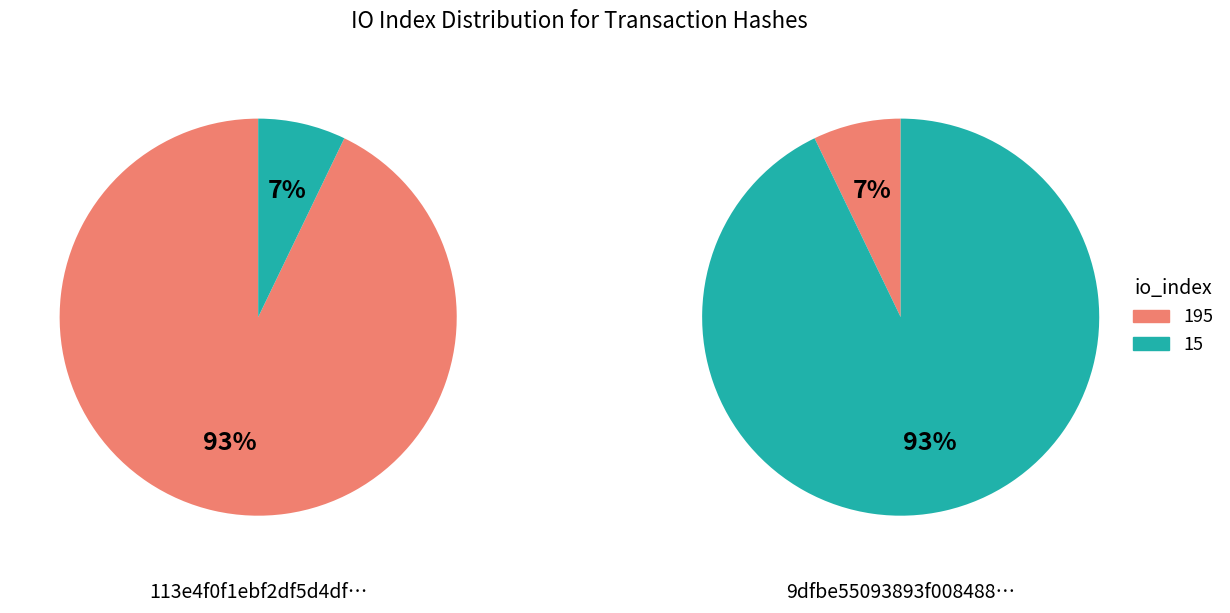

Does any single category account for the majority?

Yes